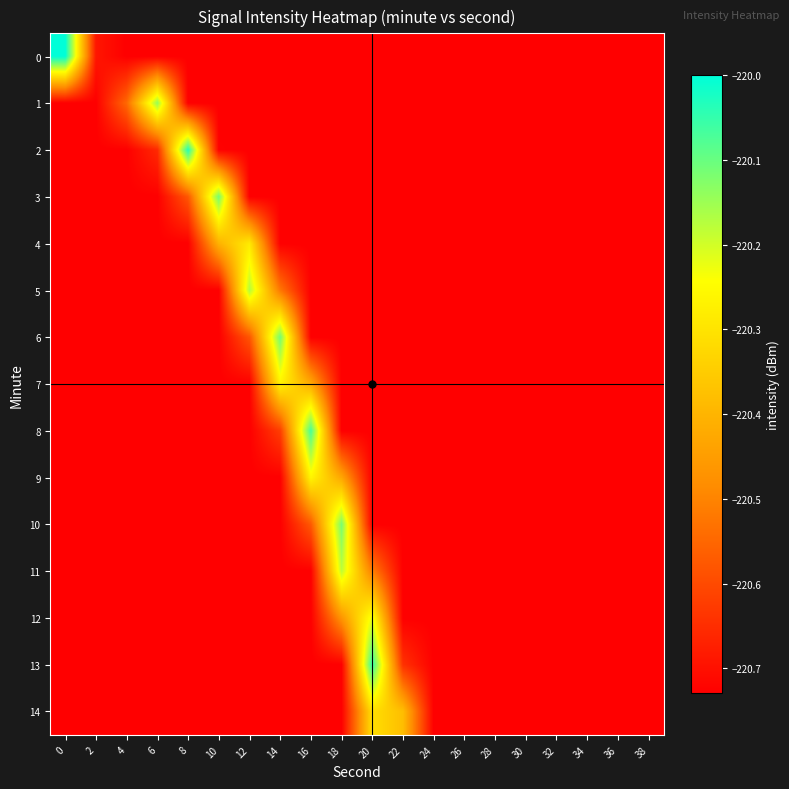

What is the difference between the highest and lowest values at 16?

0.7